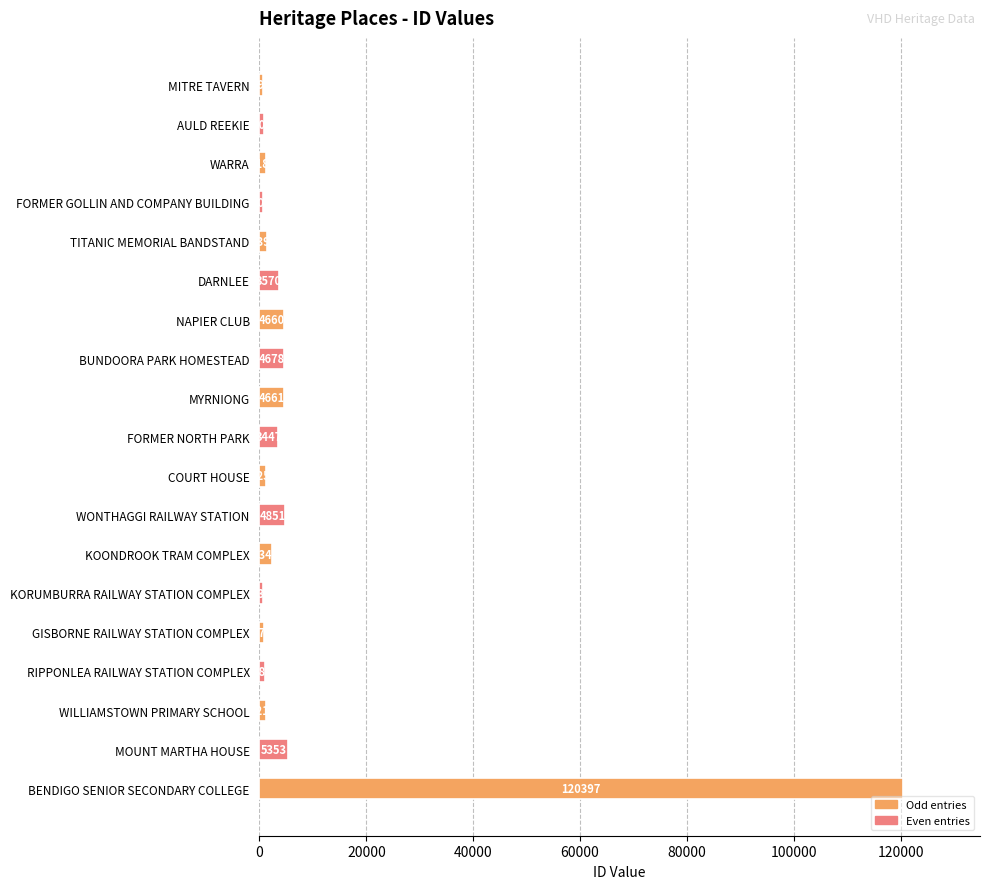

What is the sum of all values?

163804